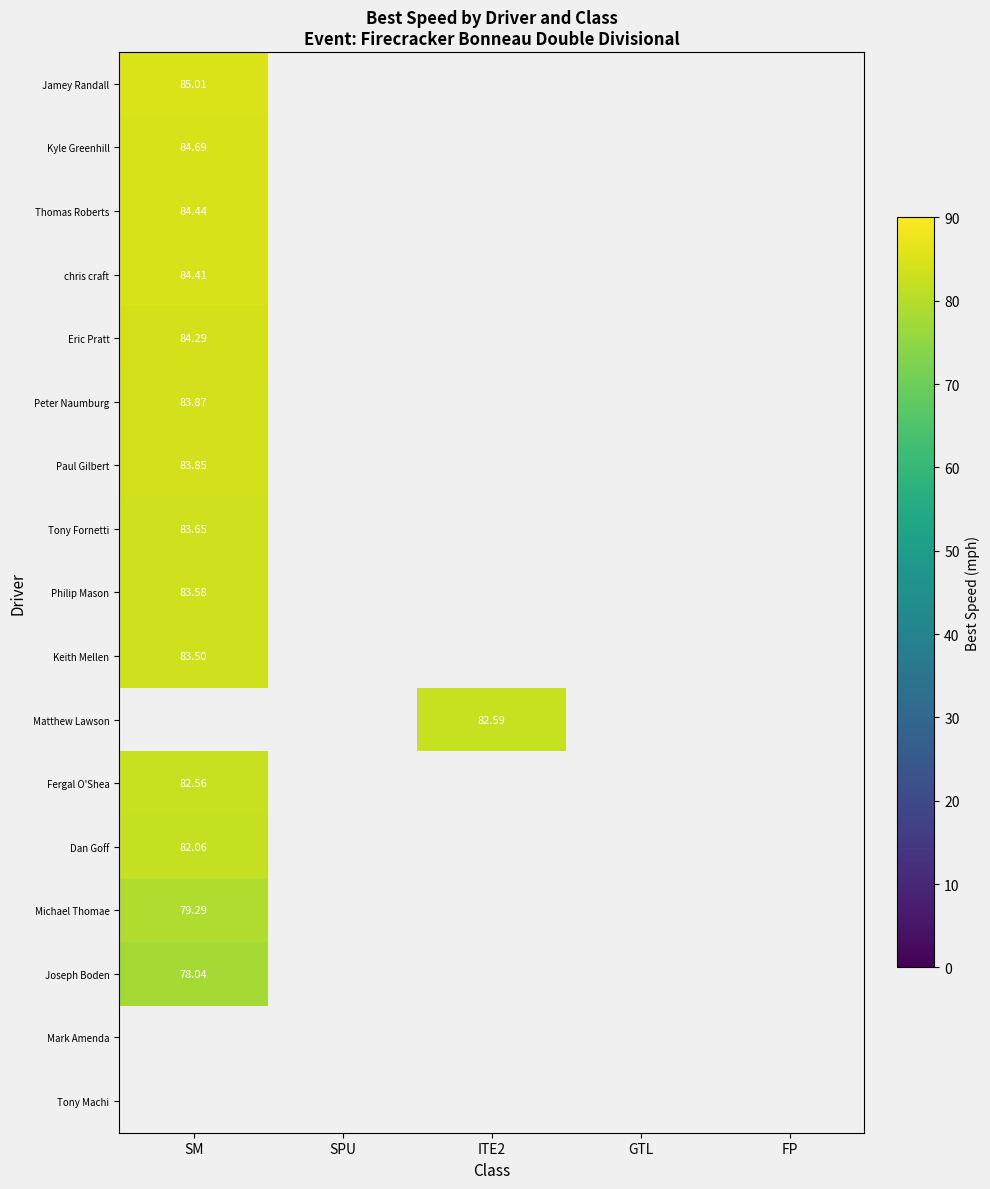

What is the greatest value displayed?

85.0